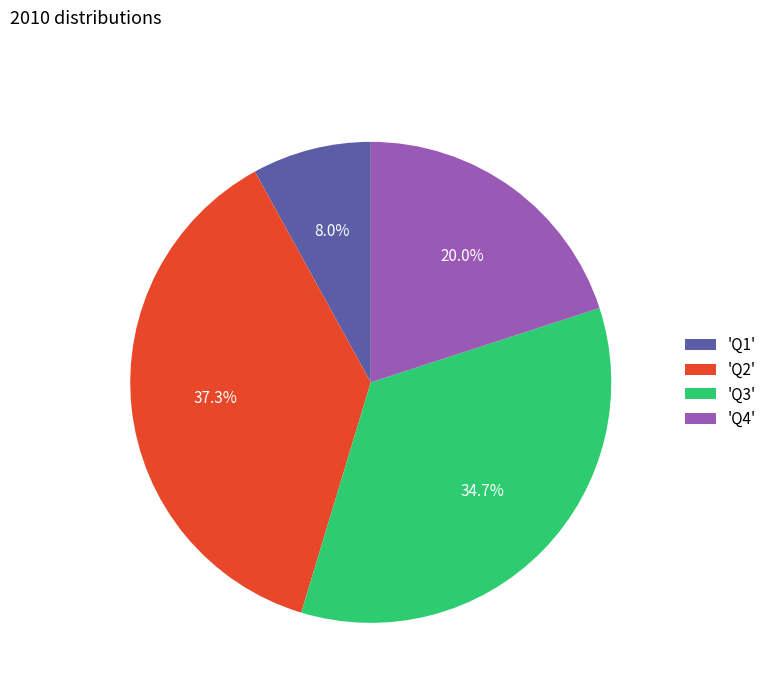

What is the smallest slice in the pie chart?

'Q1'